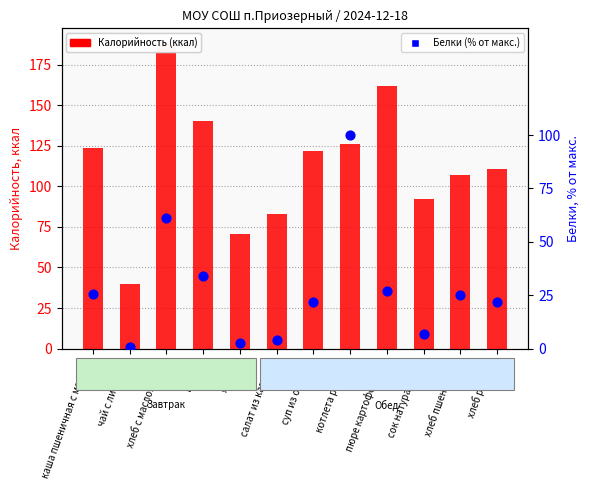

At which category is the sum across all series the highest?

хлеб с маслом яйцо